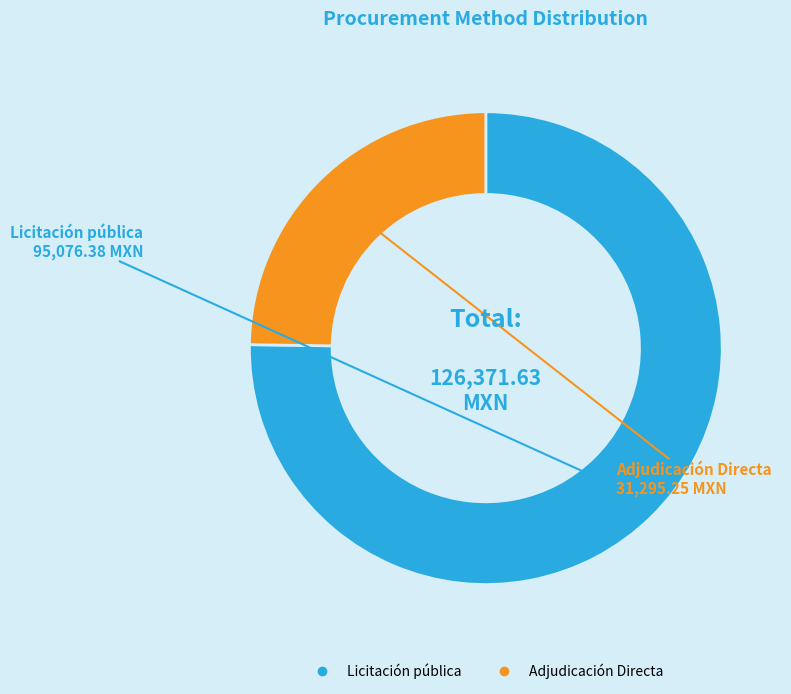

Does Licitación pública account for over 50% of the chart?

Yes